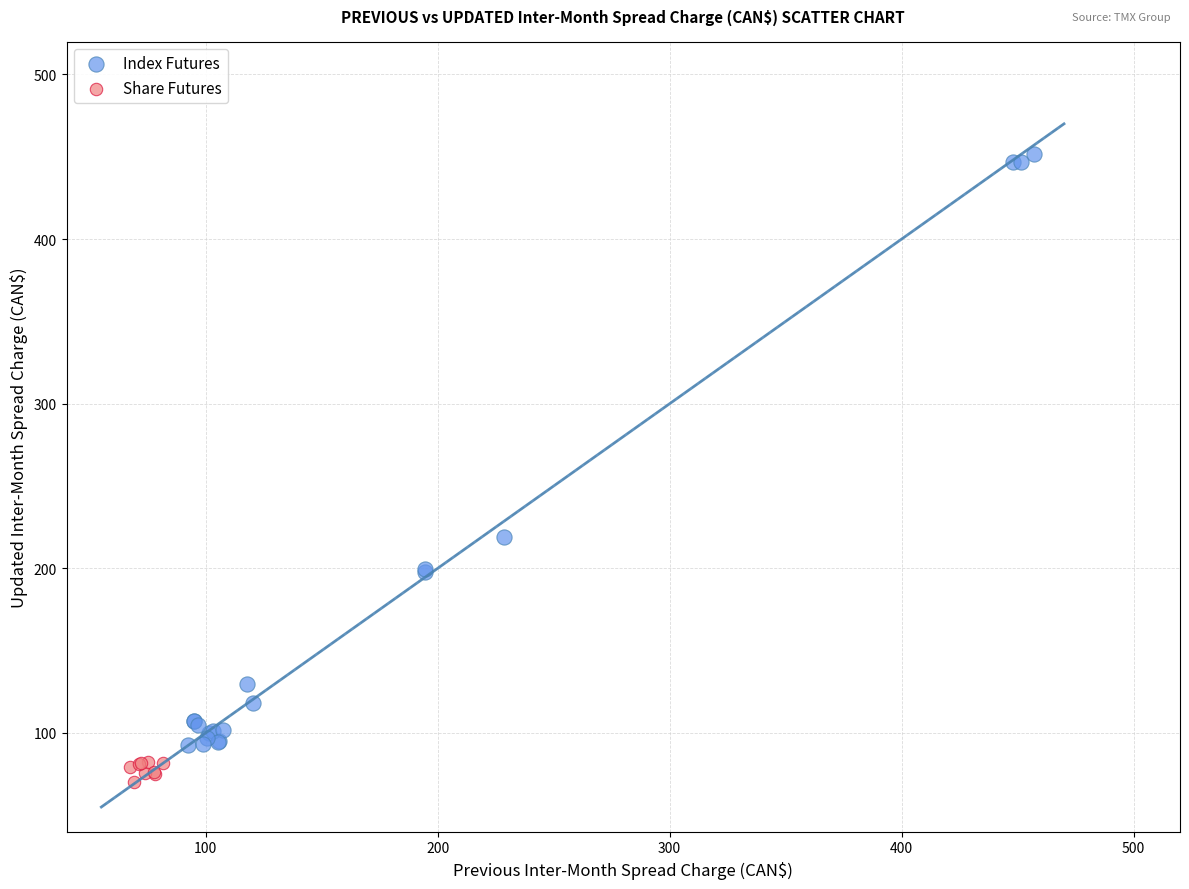

Which series reaches the maximum Y coordinate?

Index Futures